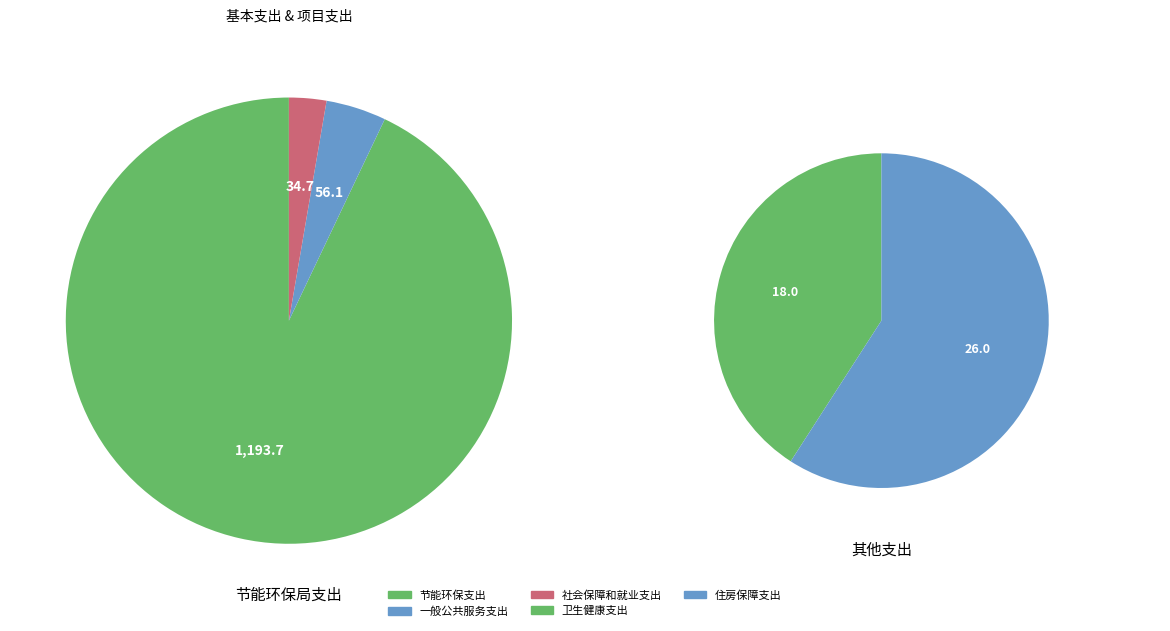

Is it true that 节能环保支出 is 98% of the pie?

False